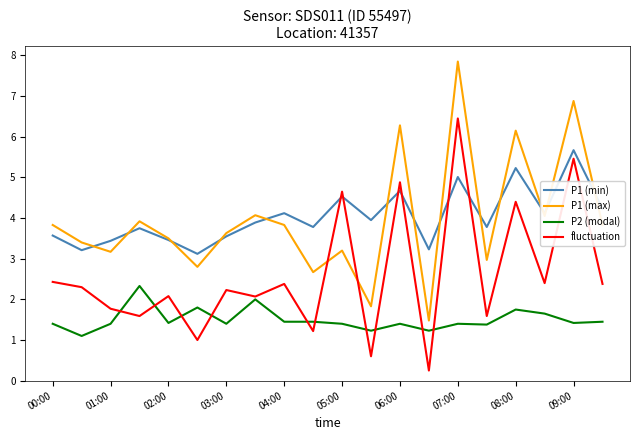

Which series has the largest range (max minus min)?

P1 (max)